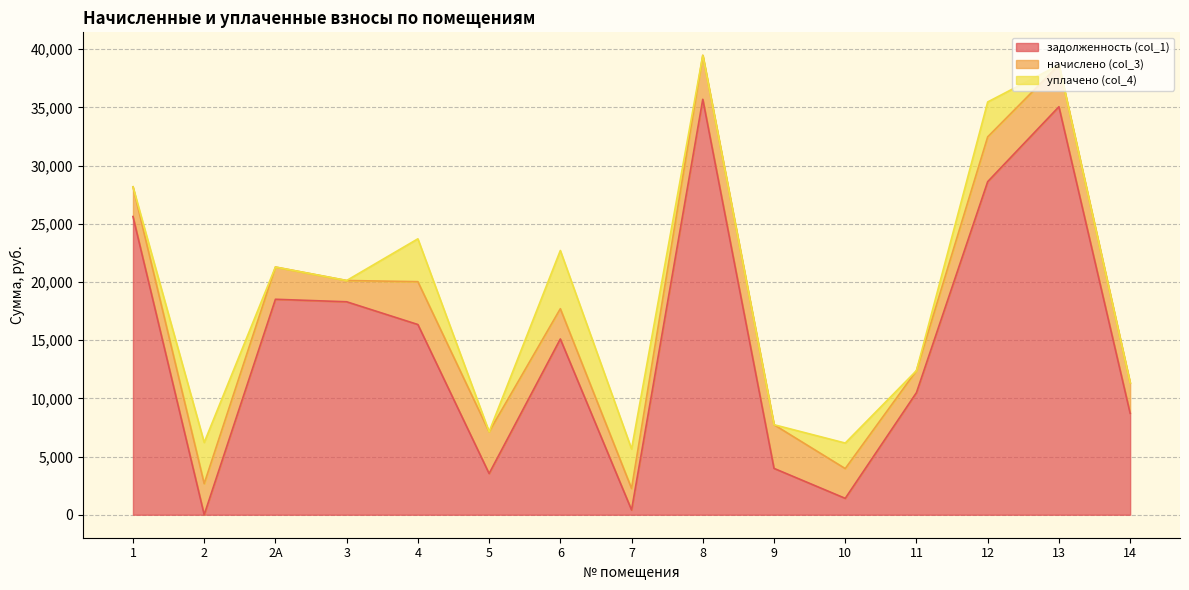

Reading left to right, transcribe all the data shown in this chart.

задолженность (col_1): 25619.0	0.4	18510.7	18295.1	16341.4	3540.3	15099.5	410.8	35691.3	3982.8	1408.8	10491.9	28615.5	35050.3	8713.2
начислено (col_3): 2552.1	2670.2	2770.6	1827.5	3681.6	3591.1	2600.1	1848.8	3777.6	3750.9	2557.4	1891.4	3846.8	3591.1	2610.7
уплачено (col_4): 0.0	3539.0	0.0	0.0	3681.0	0.0	5000.6	3389.2	0.0	0.0	2193.0	0.0	3000.0	0.0	0.0